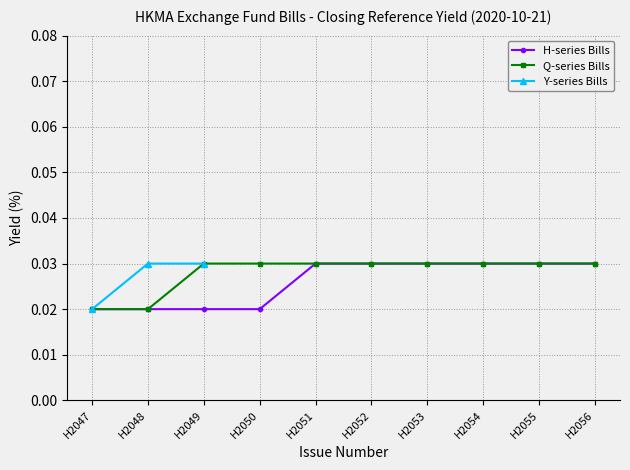

Count the Q-series Bills values in the range 0 to 1.

10